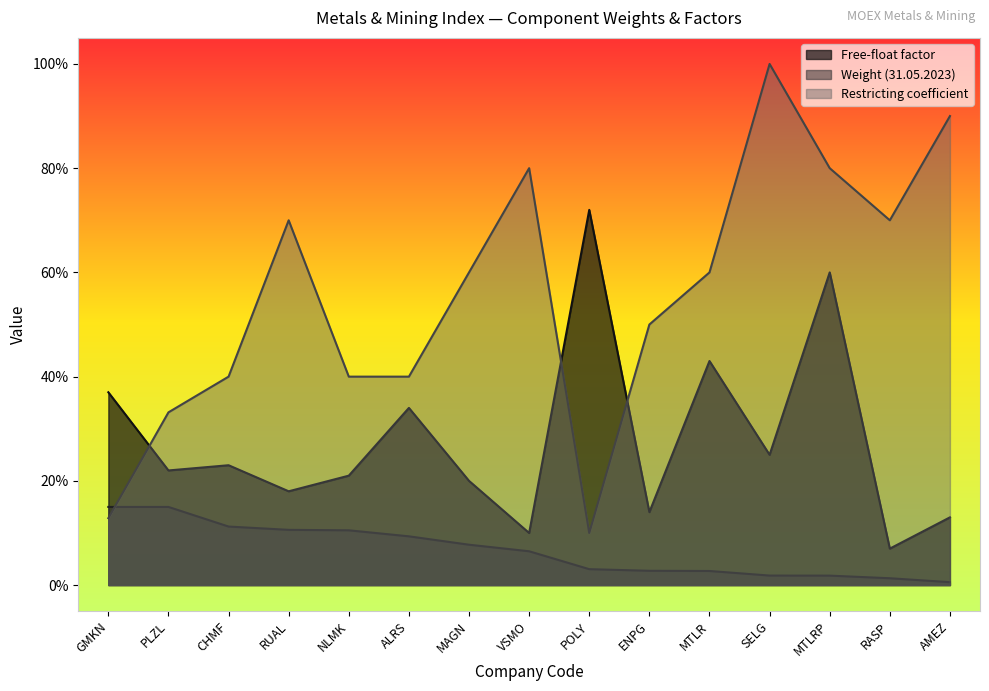

List the labels in order of Weight (31.05.2023) value, largest first.

GMKN, PLZL, CHMF, RUAL, NLMK, ALRS, MAGN, VSMO, POLY, ENPG, MTLR, SELG, MTLRP, RASP, AMEZ